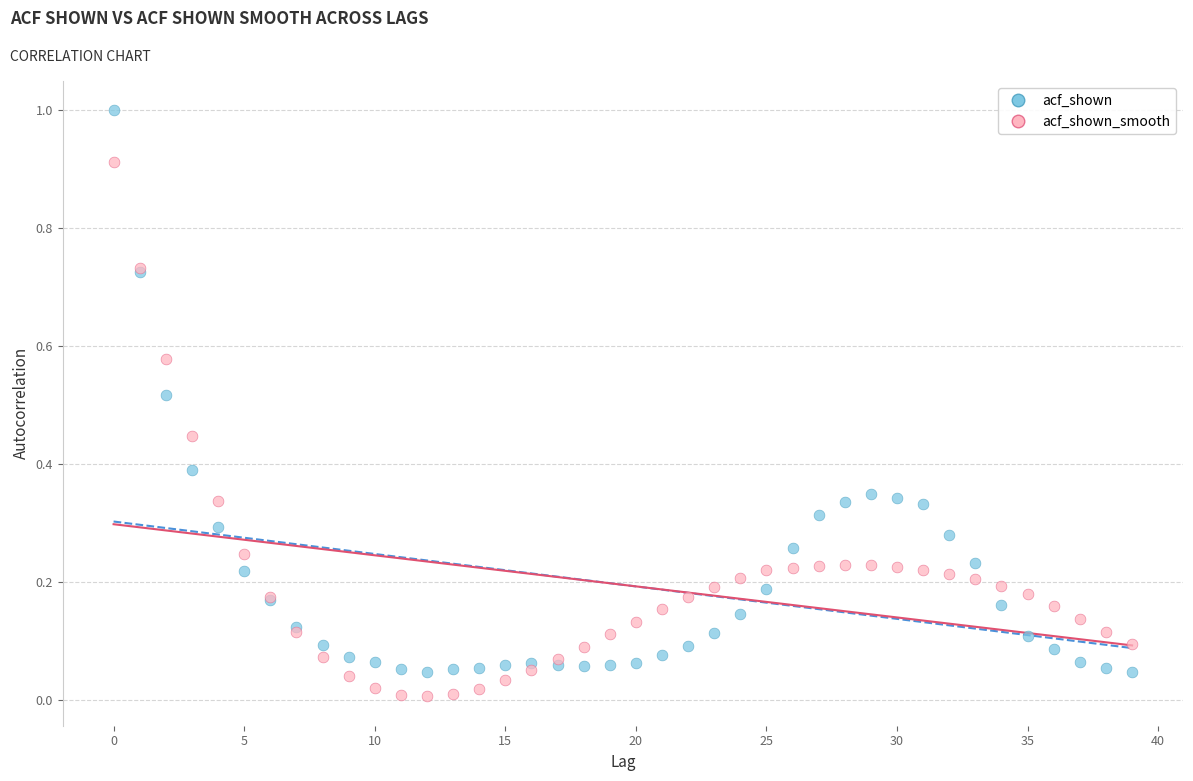

Which series has the widest spread of Y values?

acf_shown